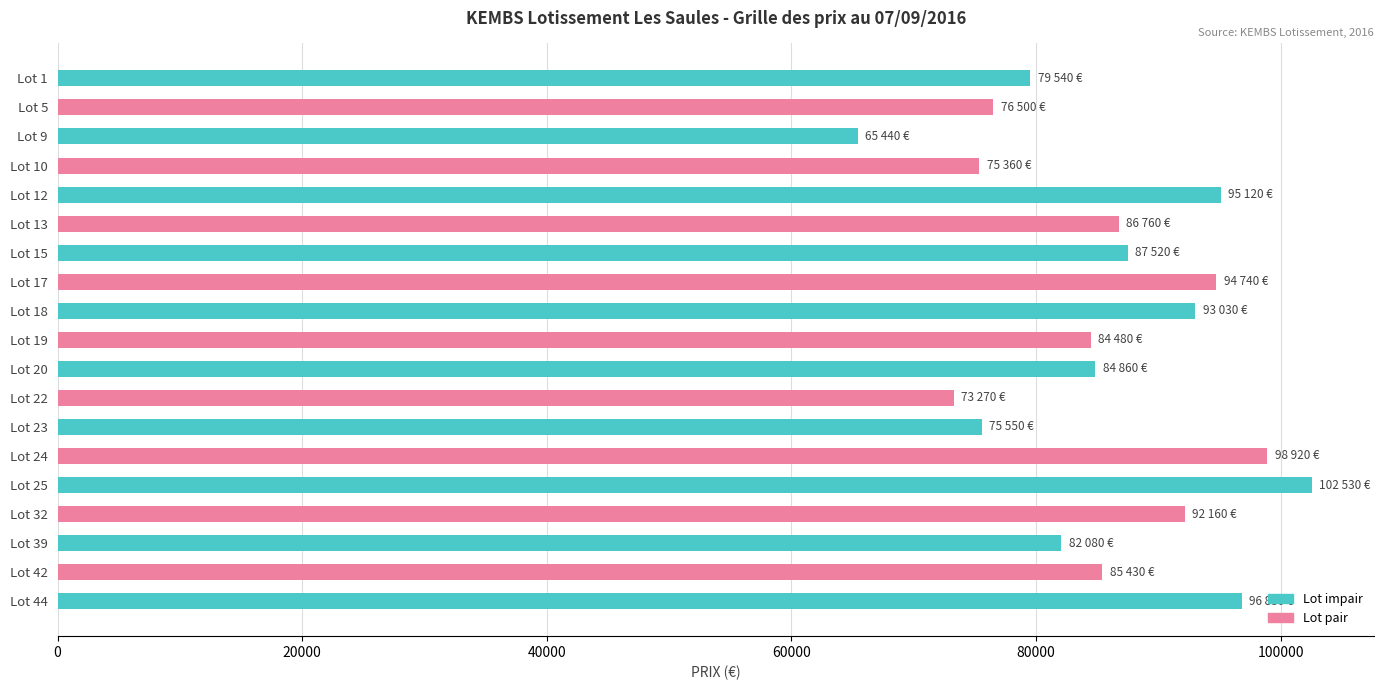

What is the difference between the maximum and minimum values?

37090